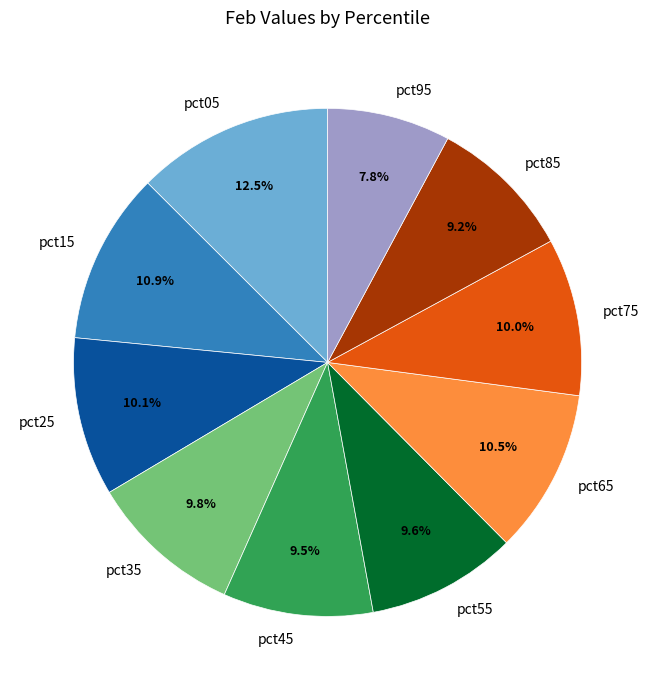

What percentage is the pct55 slice, to the nearest percent?

10%